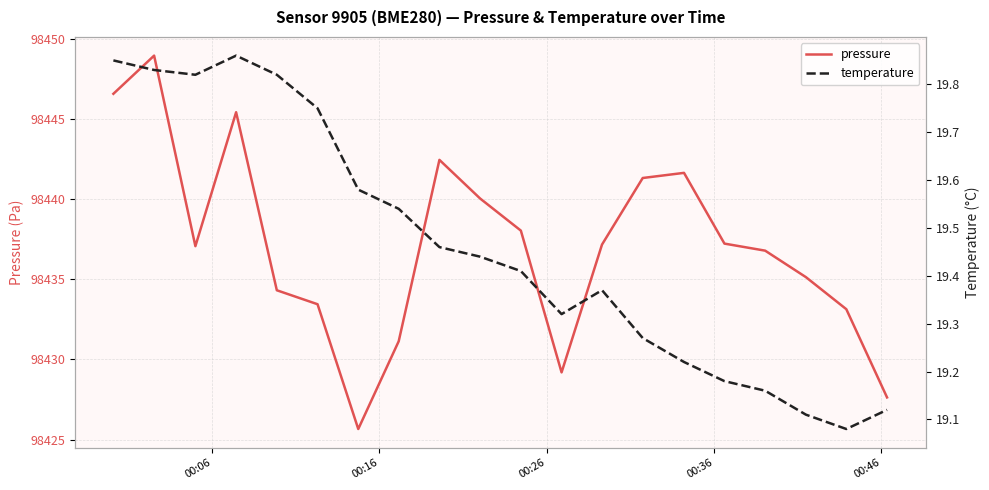

How many lines are shown in the chart?

2